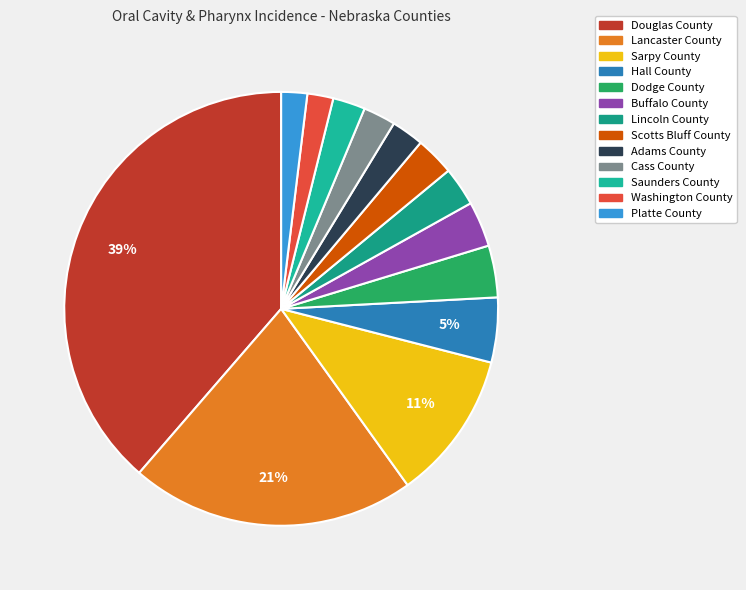

The Washington County slice represents 2% of the pie. True or false?

True